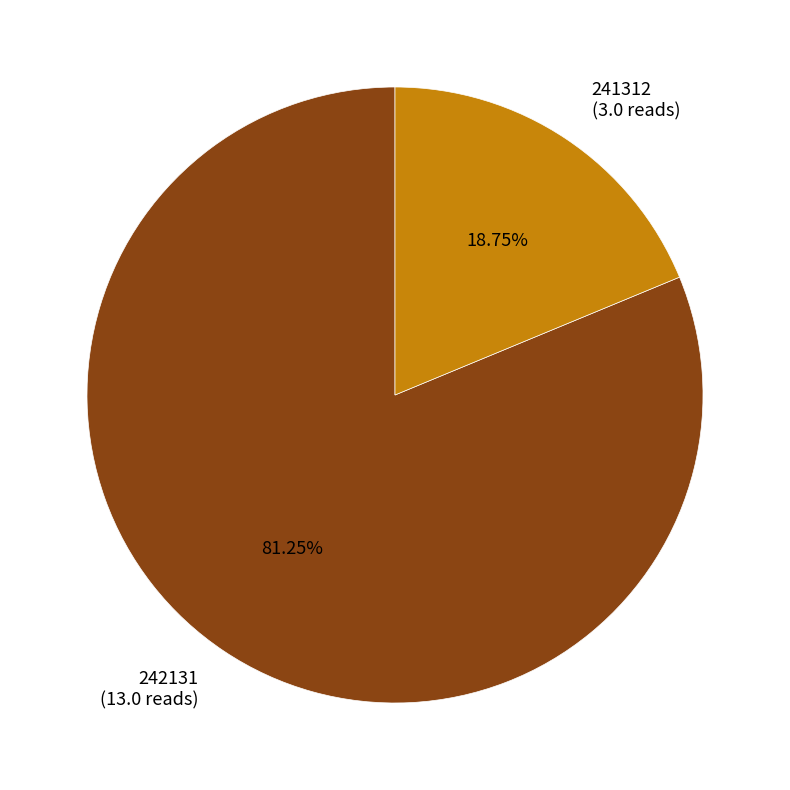

How many slices are in this pie chart?

2